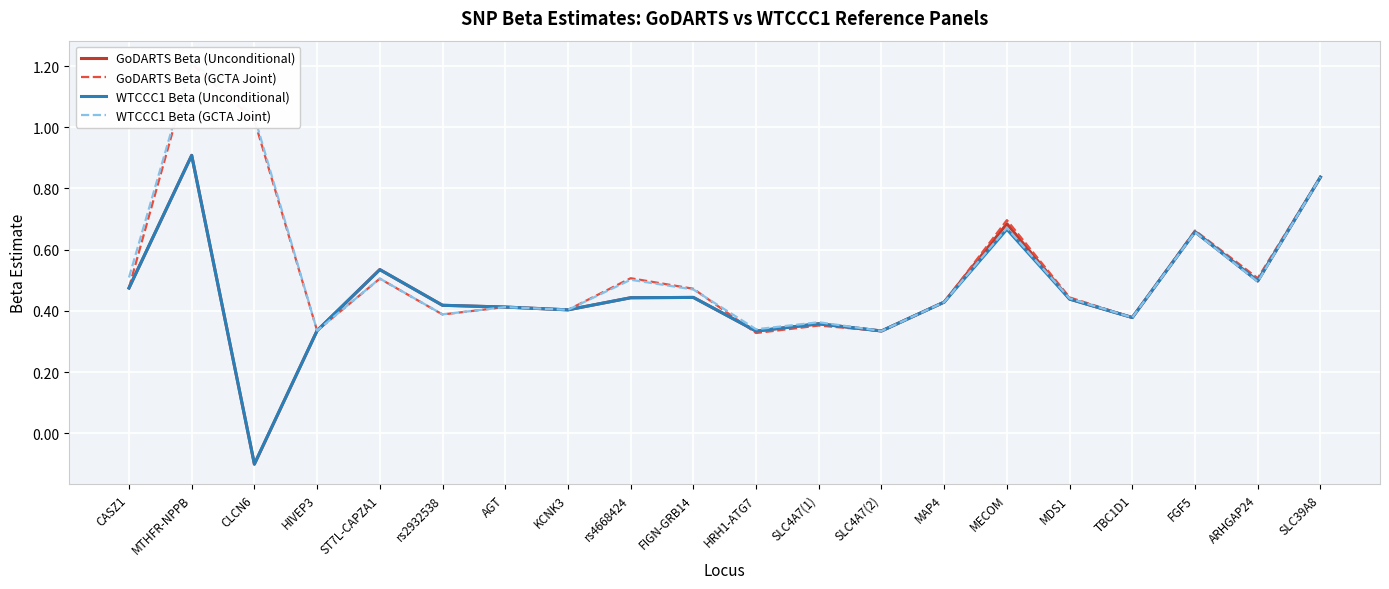

Rank the categories by WTCCC1 Beta (Unconditional) value from highest to lowest.

MTHFR-NPPB, SLC39A8, MECOM, FGF5, ST7L-CAPZA1, ARHGAP24, CASZ1, FIGN-GRB14, rs4668424, MDS1, MAP4, rs2932538, AGT, KCNK3, TBC1D1, SLC4A7(1), HIVEP3, SLC4A7(2), HRH1-ATG7, CLCN6